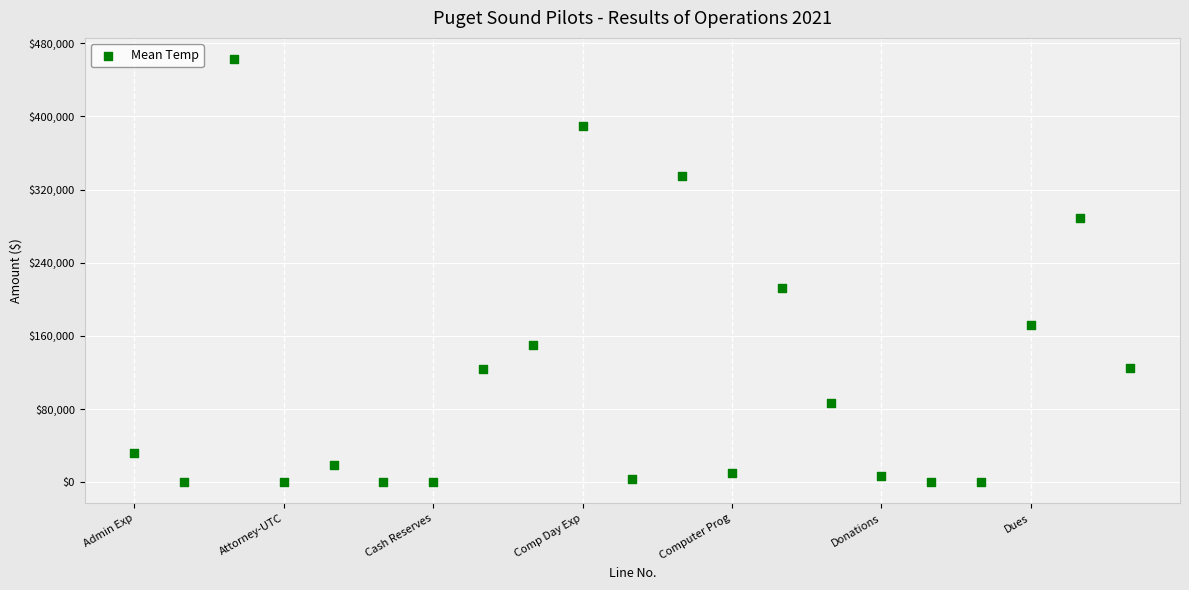

What is the range of X values (max minus min)?

20.0